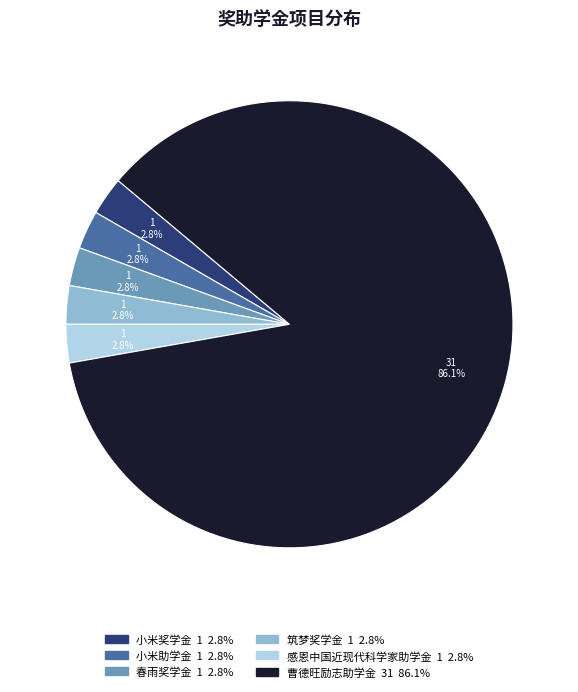

Which slice is the largest?

曹德旺励志助学金